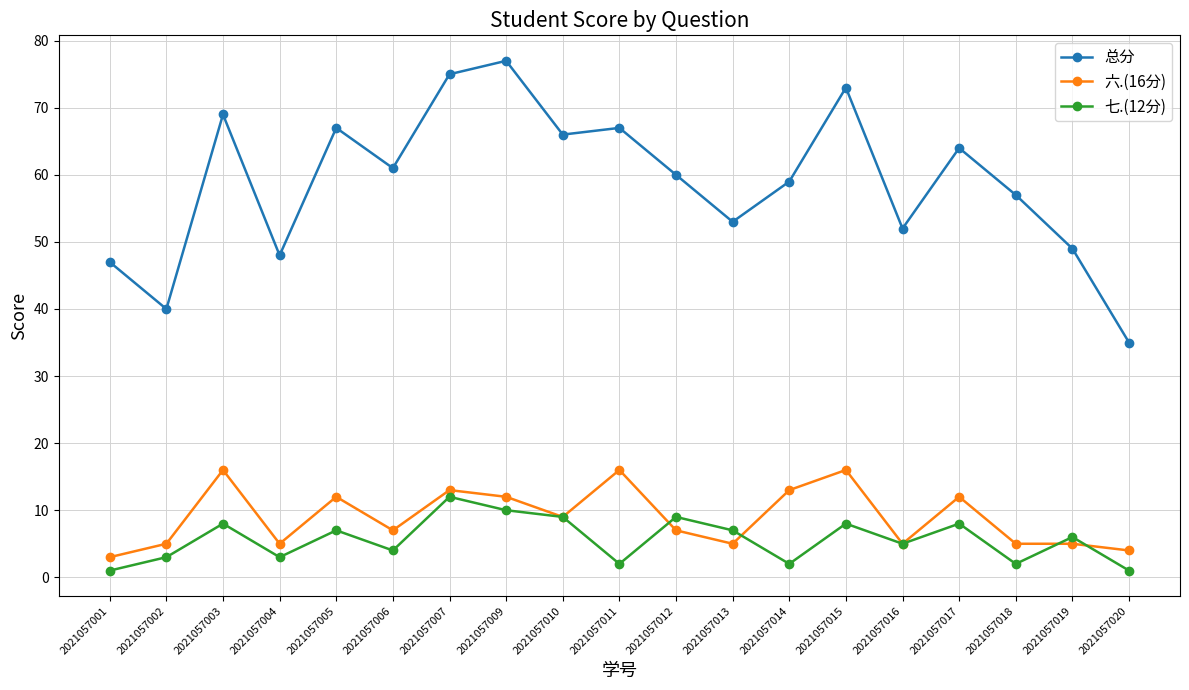

Rank the series by their maximum value, from highest to lowest.

总分, 六.(16分), 七.(12分)